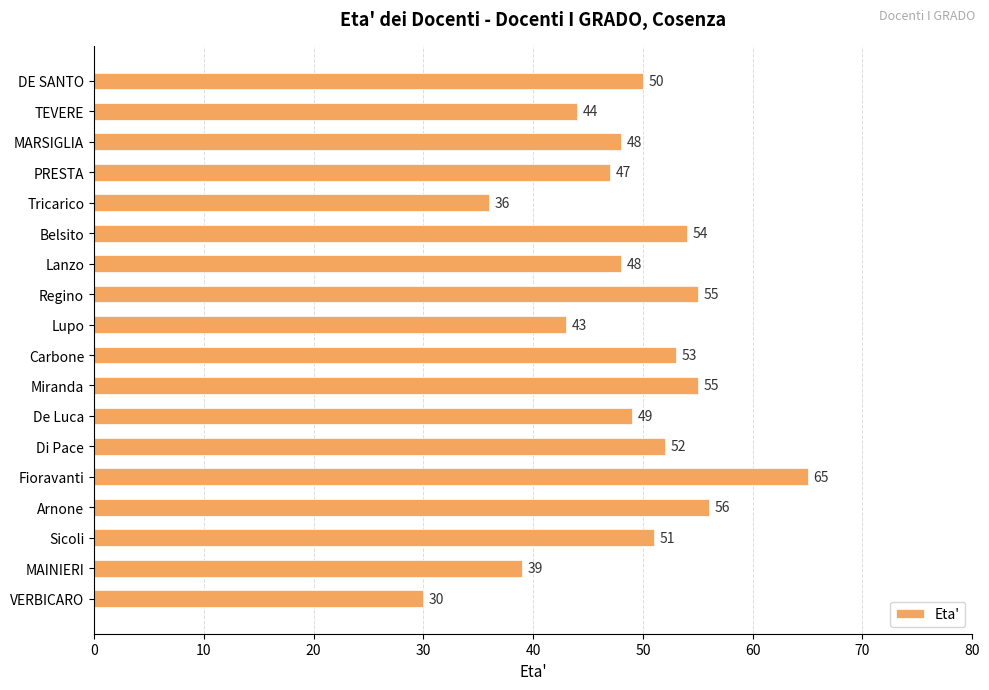

True or false: the data shows 29 at Carbone.

False